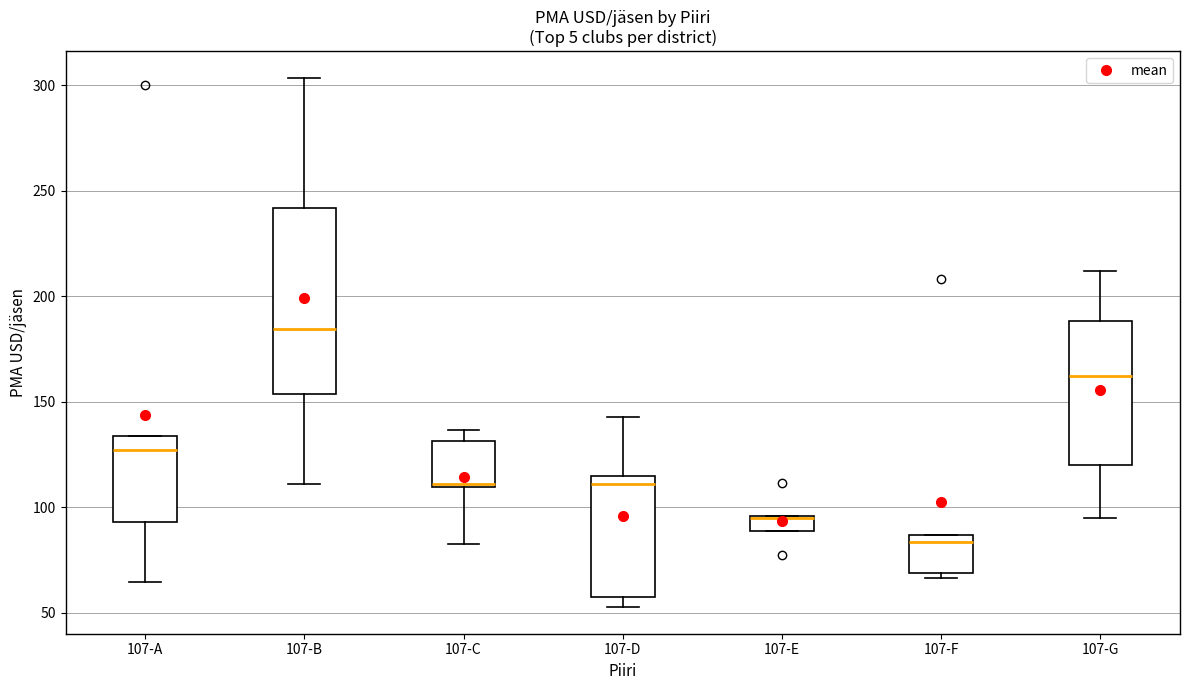

Where does the lower whisker of the box for 107-G end on the y-axis? The values are not printed on the chart, so give them approximately, as read against the axis.

95